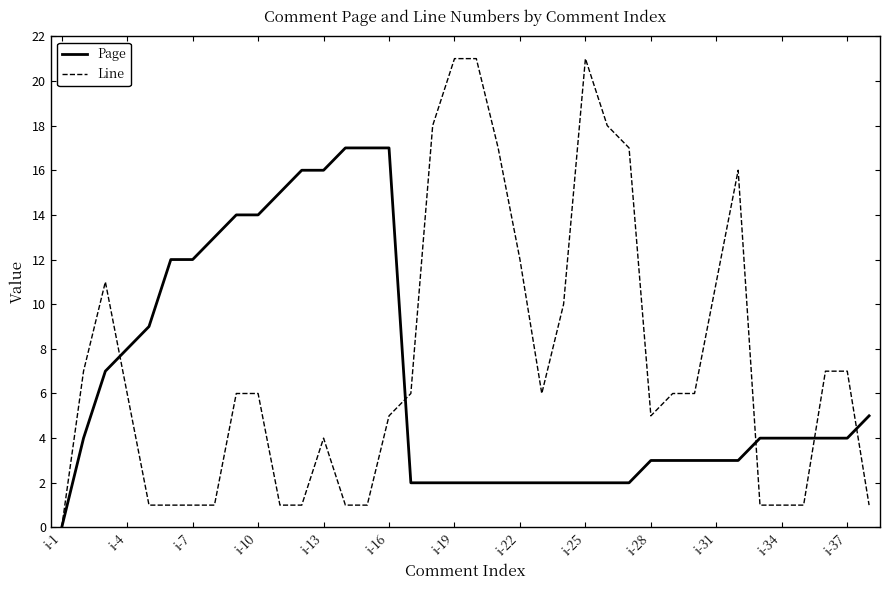

What is the maximum value for Page?

17